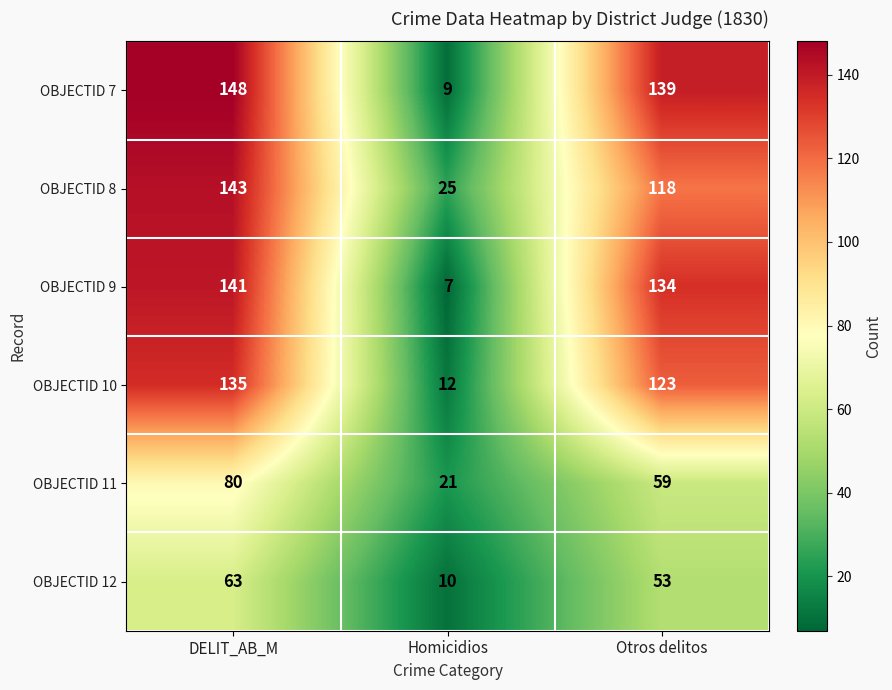

Where does the OBJECTID 12 series first go above 53?

DELIT_AB_M